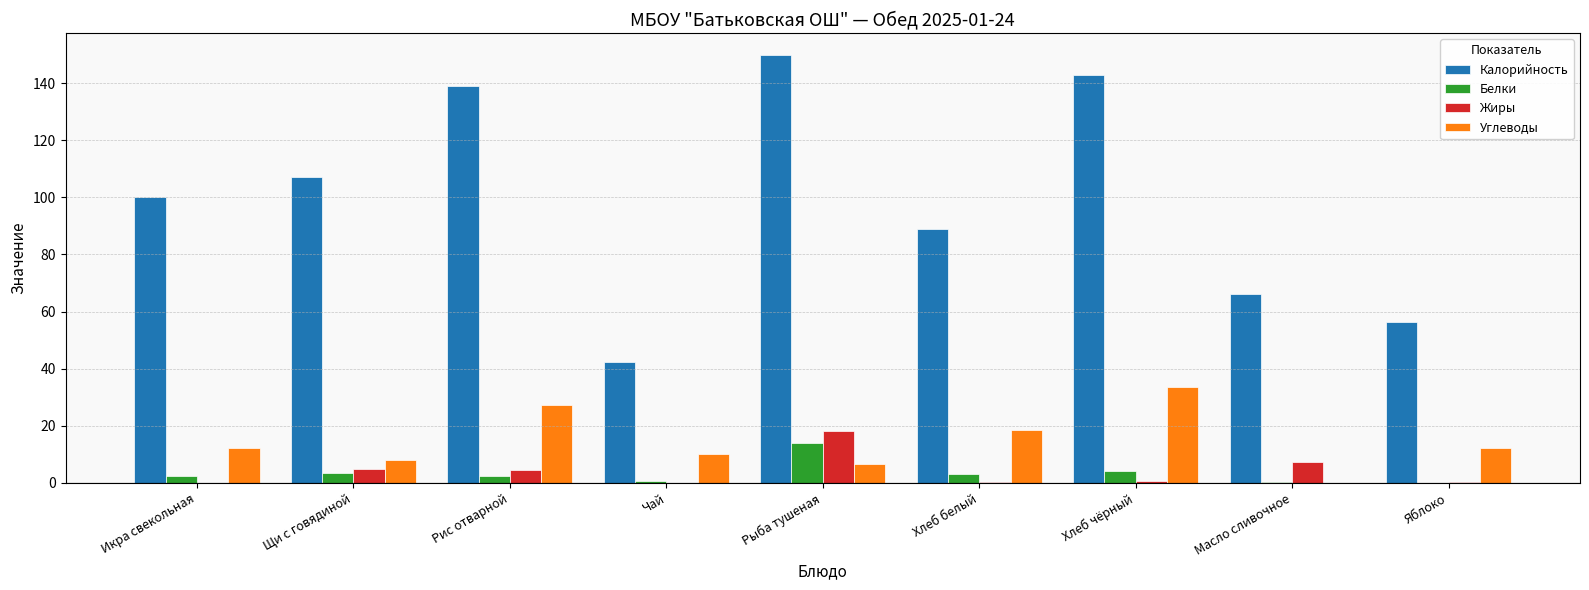

What is the total value across all series at Икра свекольная?

114.8